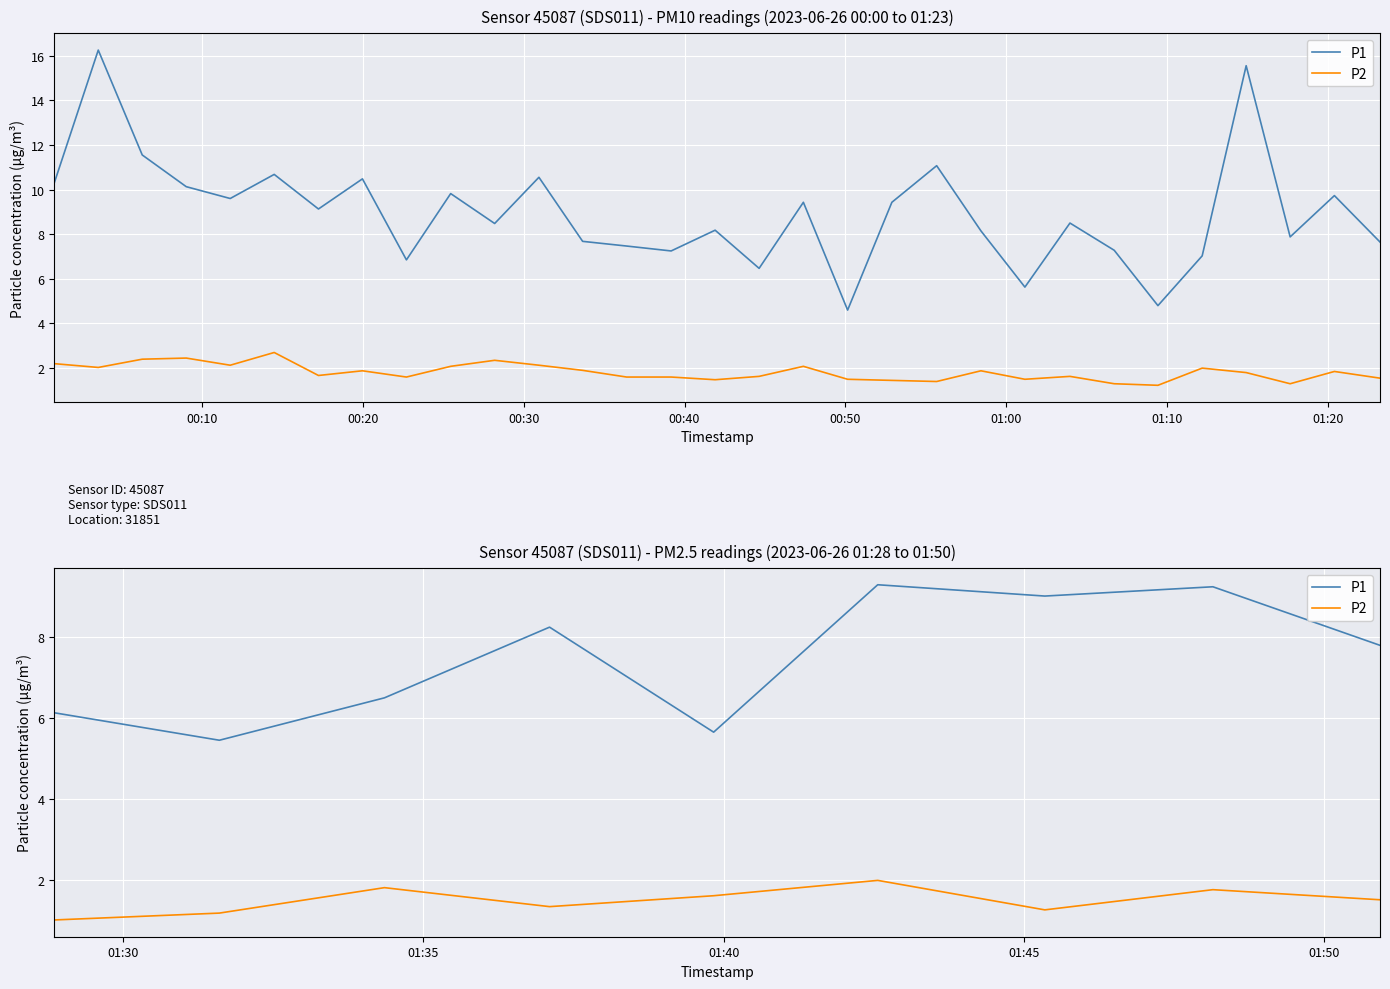

The P2 series shows 1.2 at 01:10. True or false?

True